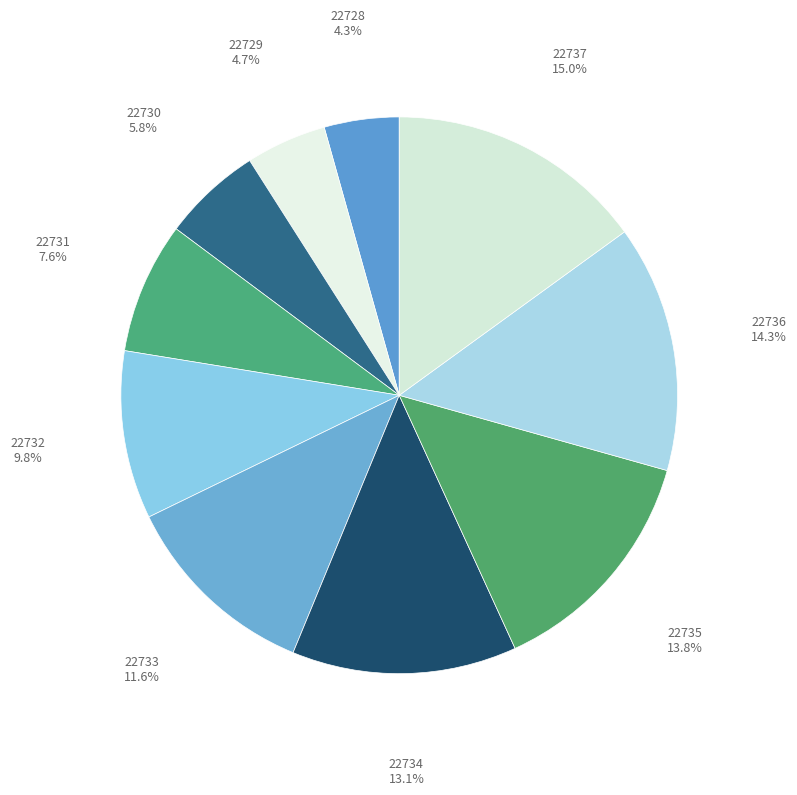

How many segments does this pie chart have?

10